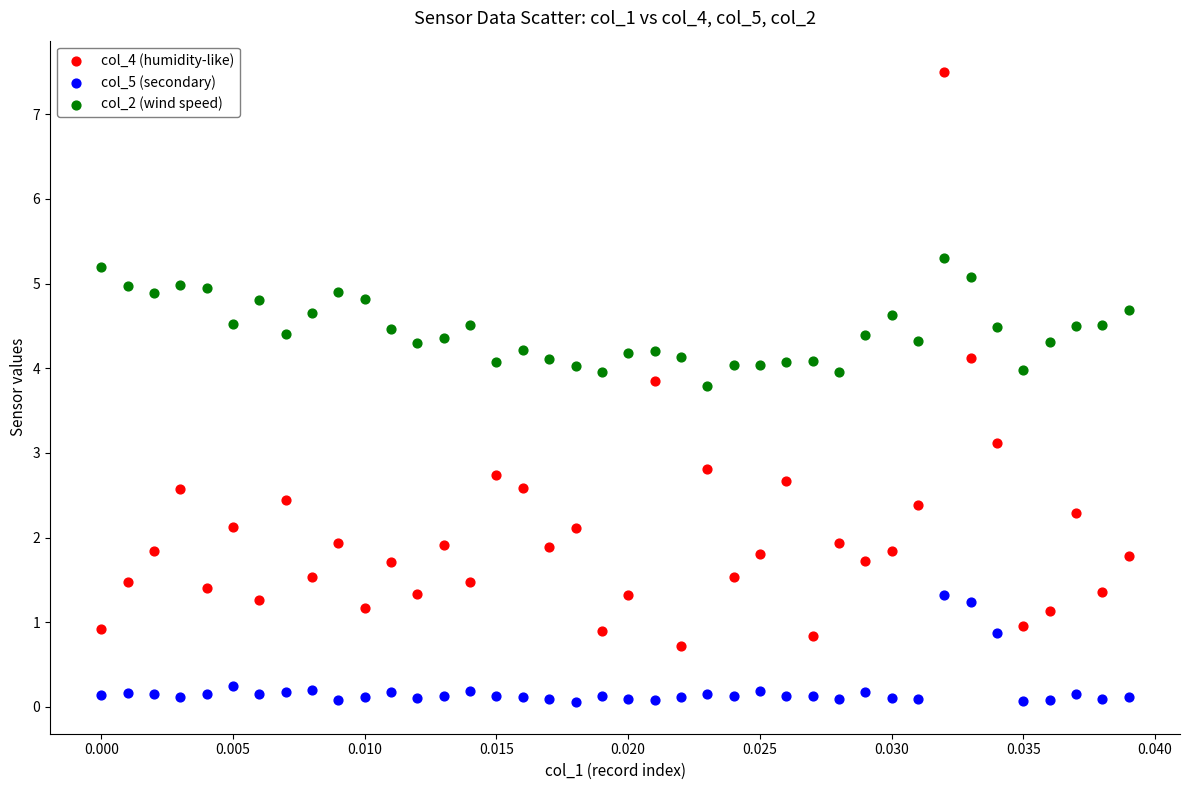

Across all data points, what is the range of Y values (max minus min)?

7.4